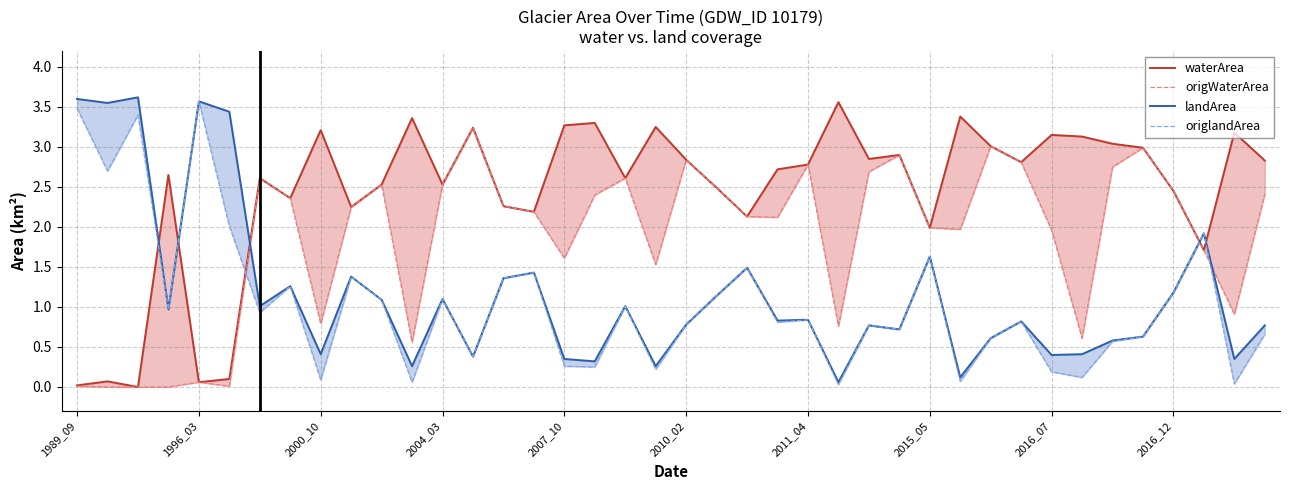

Which series changed the most between 13 and 24?

waterArea